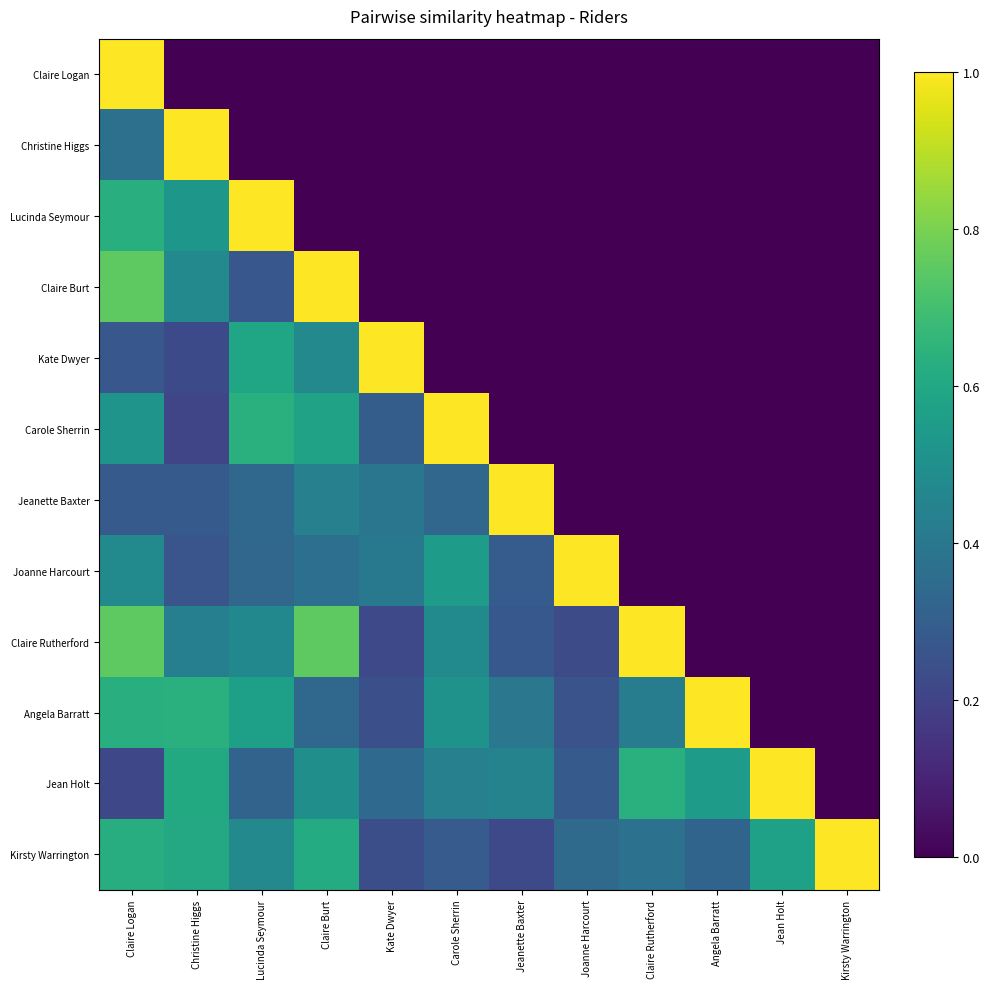

What is the total value across all series at Jean Holt?

1.6